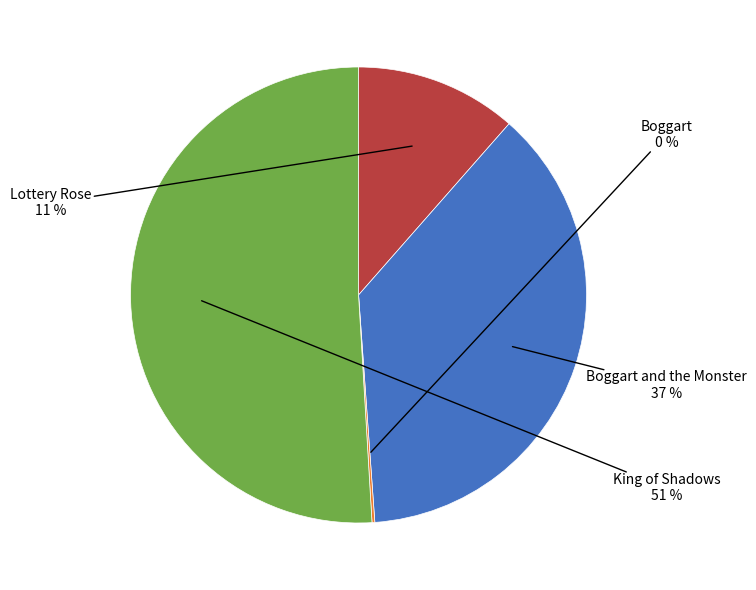

To the nearest percent, what is the average slice percentage?

25%